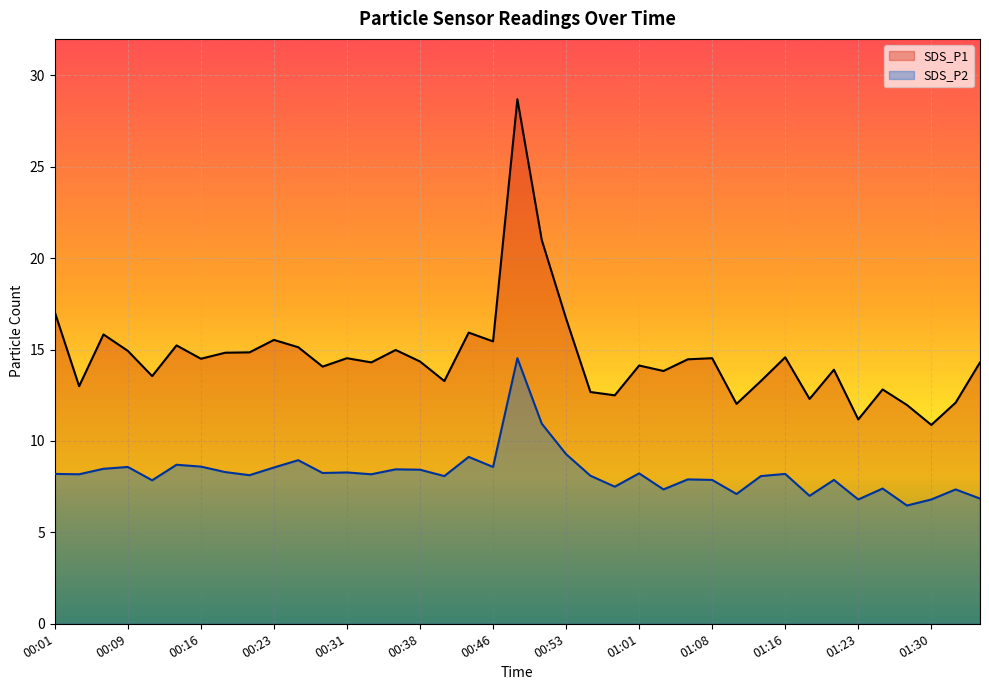

True or false: SDS_P2 line and SDS_P1 line intersect in this chart.

False